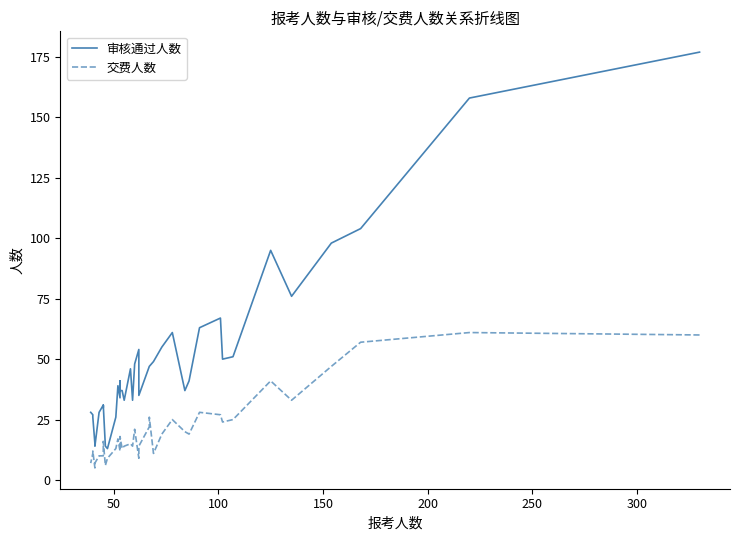

List the series in order of their peak value, lowest first.

交费人数, 审核通过人数